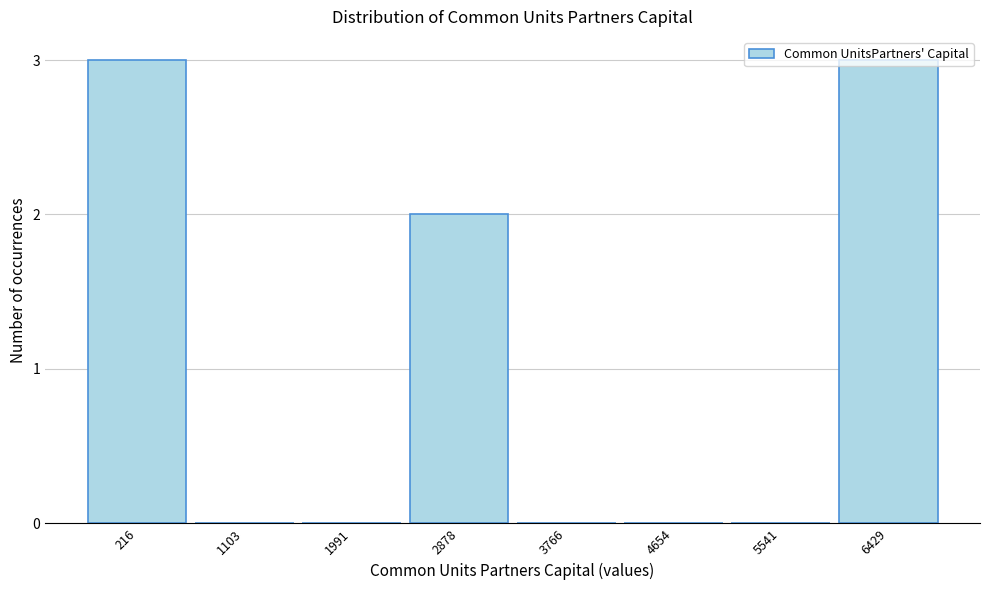

What is the ratio of the value at 6429 to the value at 216?

1.0